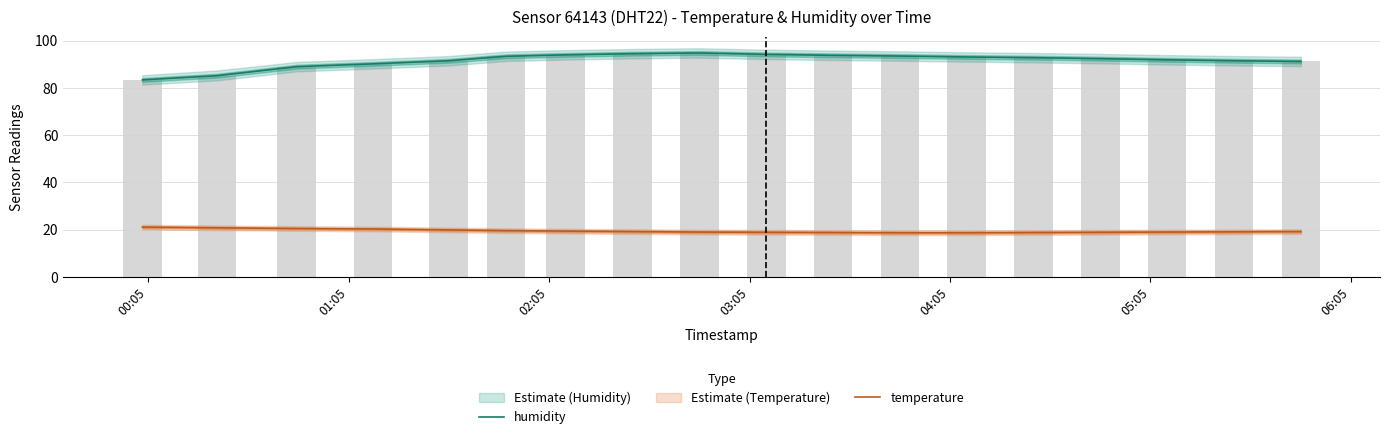

Is the value of temperature at 11 greater than the value of humidity at 9?

No